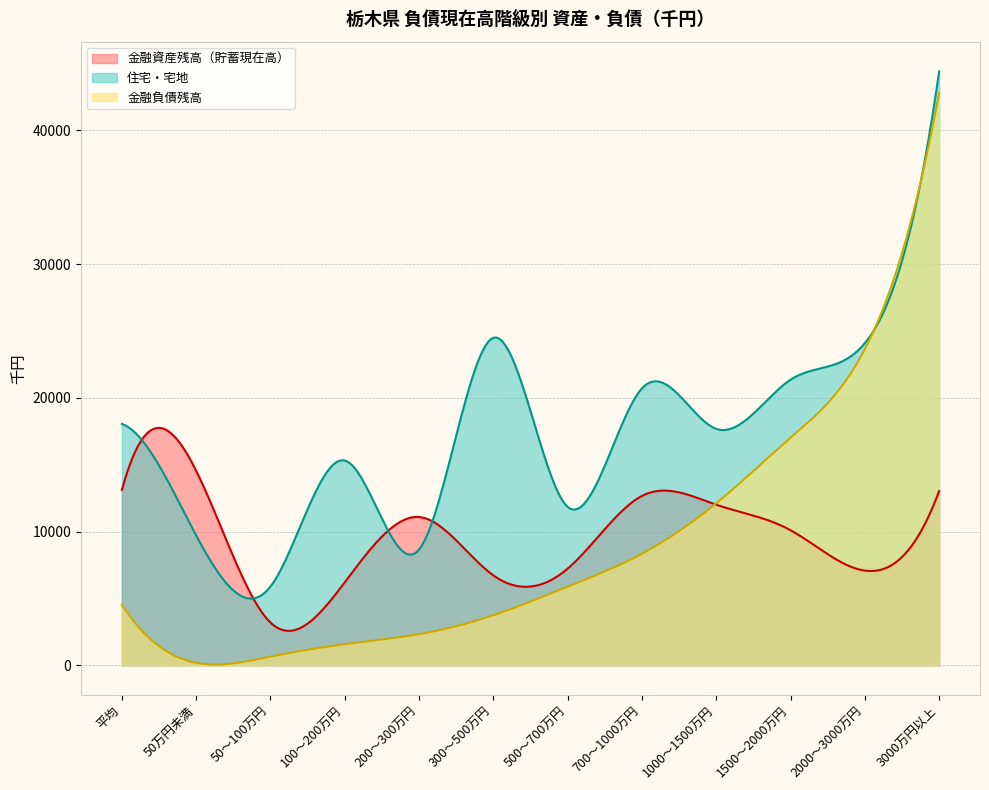

Reading left to right, transcribe all the data shown in this chart.

金融資産残高（貯蓄現在高）: 平均=13119	50万円未満=14541	50～100万円=3194	100～200万円=6206	200～300万円=11089	300～500万円=6722	500～700万円=7229	700～1000万円=12666	1000～1500万円=12007	1500～2000万円=10101	2000～3000万円=7081	3000万円以上=13028
住宅・宅地: 平均=18051	50万円未満=9707	50～100万円=5892	100～200万円=15314	200～300万円=8655	300～500万円=24493	500～700万円=11846	700～1000万円=20712	1000～1500万円=17681	1500～2000万円=21358	2000～3000万円=24091	3000万円以上=44420
金融負債残高: 平均=4524	50万円未満=184	50～100万円=651	100～200万円=1578	200～300万円=2327	300～500万円=3743	500～700万円=5878	700～1000万円=8340	1000～1500万円=12116	1500～2000万円=17016	2000～3000万円=23644	3000万円以上=42798